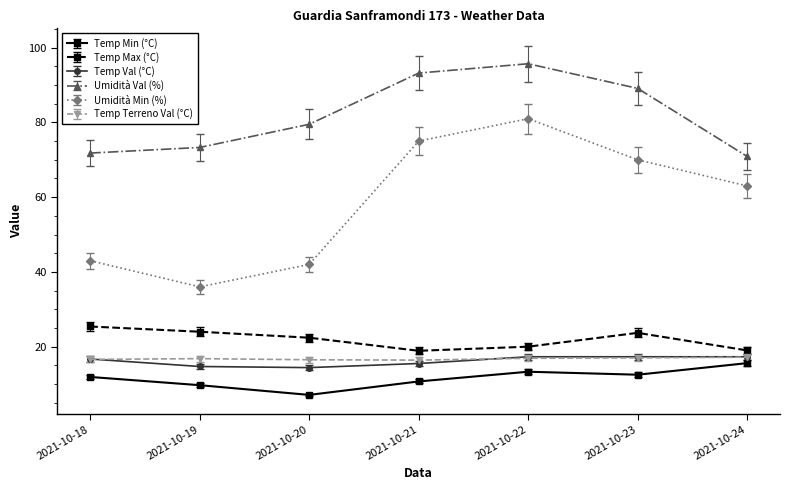

The value of Umidità Val (%) at 2021-10-20 is 120.7. True or false?

False